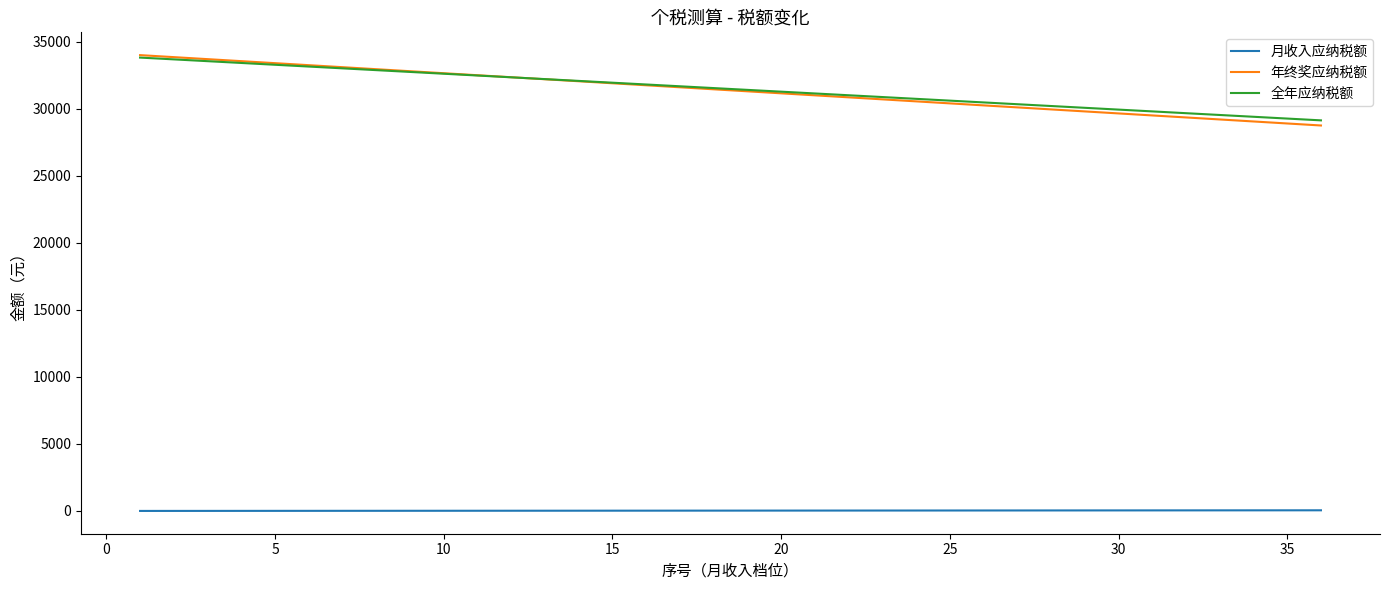

True or false: 月收入应纳税额 and 全年应纳税额 intersect in this chart.

False